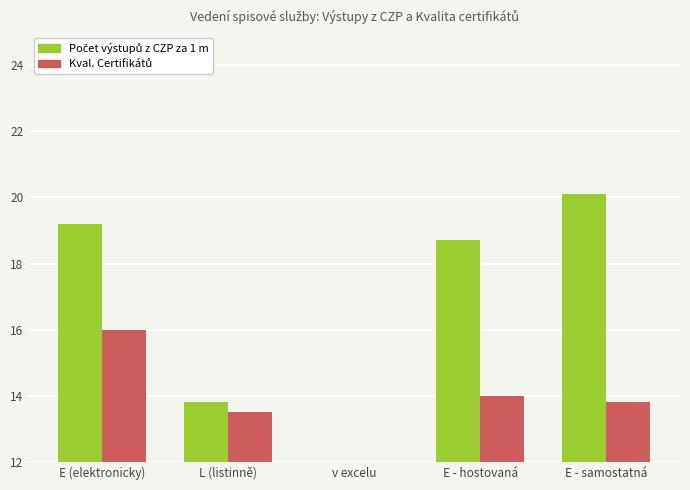

What is the sum of all Počet výstupů z CZP za 1 m values?

72.8